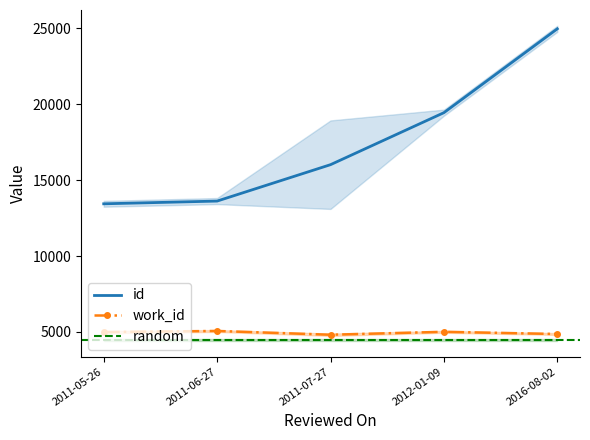

True or false: id and work_id intersect in this chart.

False